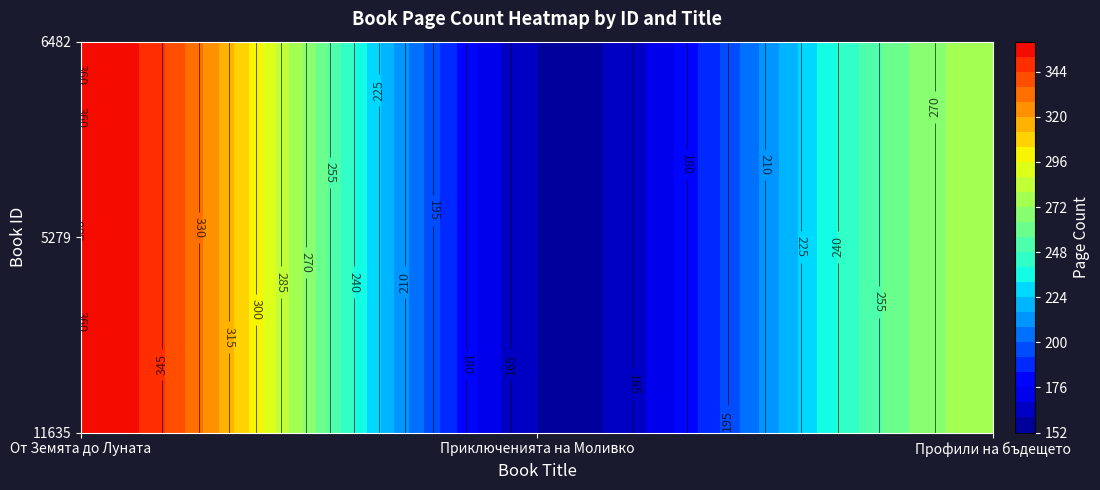

What is the average value of the Приключенията на Моливко и Сръчко series?

160